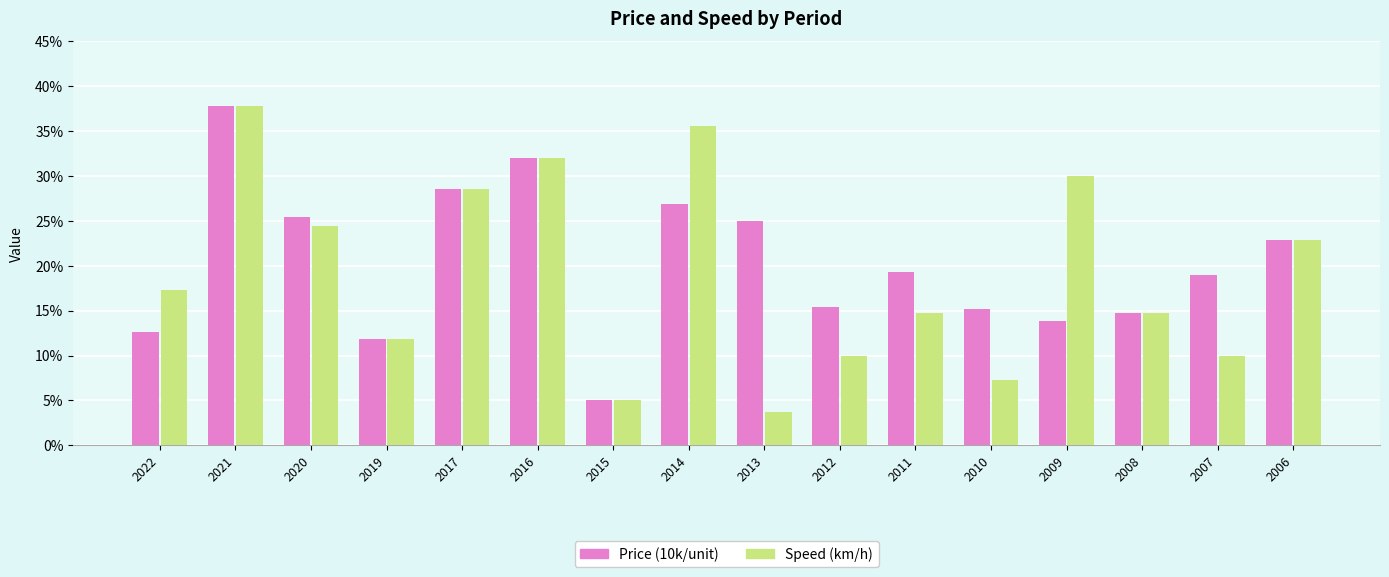

Reading left to right, transcribe all the data shown in this chart.

Price (10k/unit): 12.6	37.8	25.4	11.8	28.6	32.0	5.0	26.9	25.0	15.4	19.3	15.2	13.8	14.7	19.0	22.9
Speed (km/h): 17.3	37.8	24.4	11.8	28.6	32.0	5.0	35.6	3.7	10.0	14.7	7.3	30.0	14.7	10.0	22.9